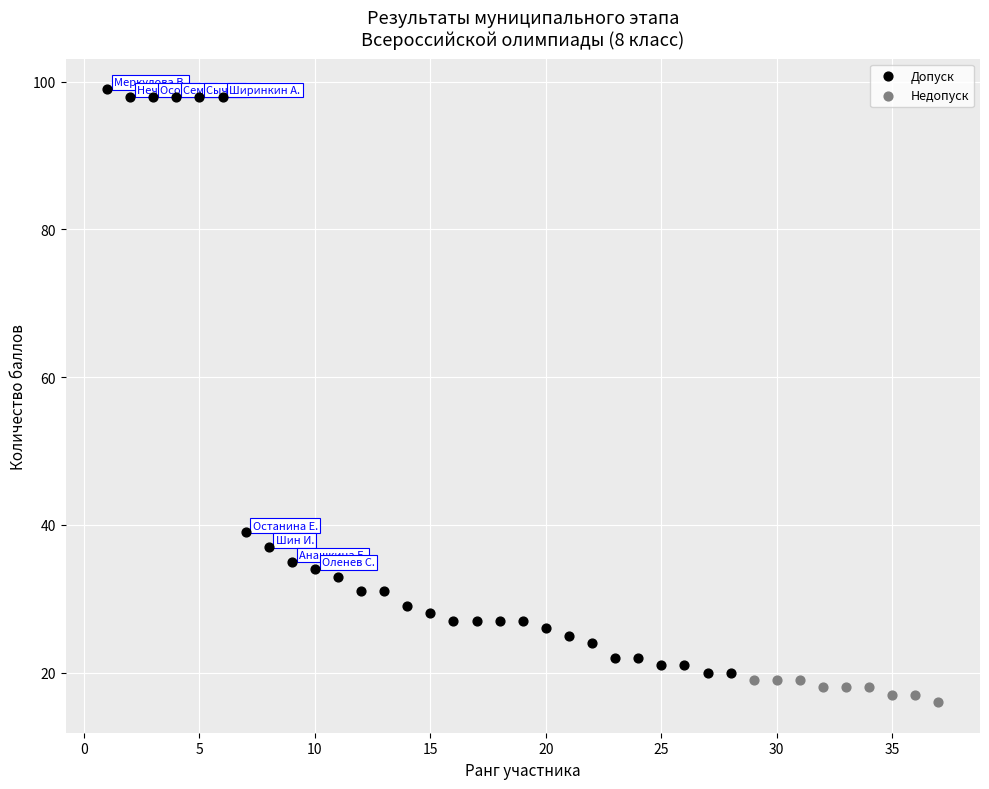

Which series reaches the maximum Y coordinate?

Допуск